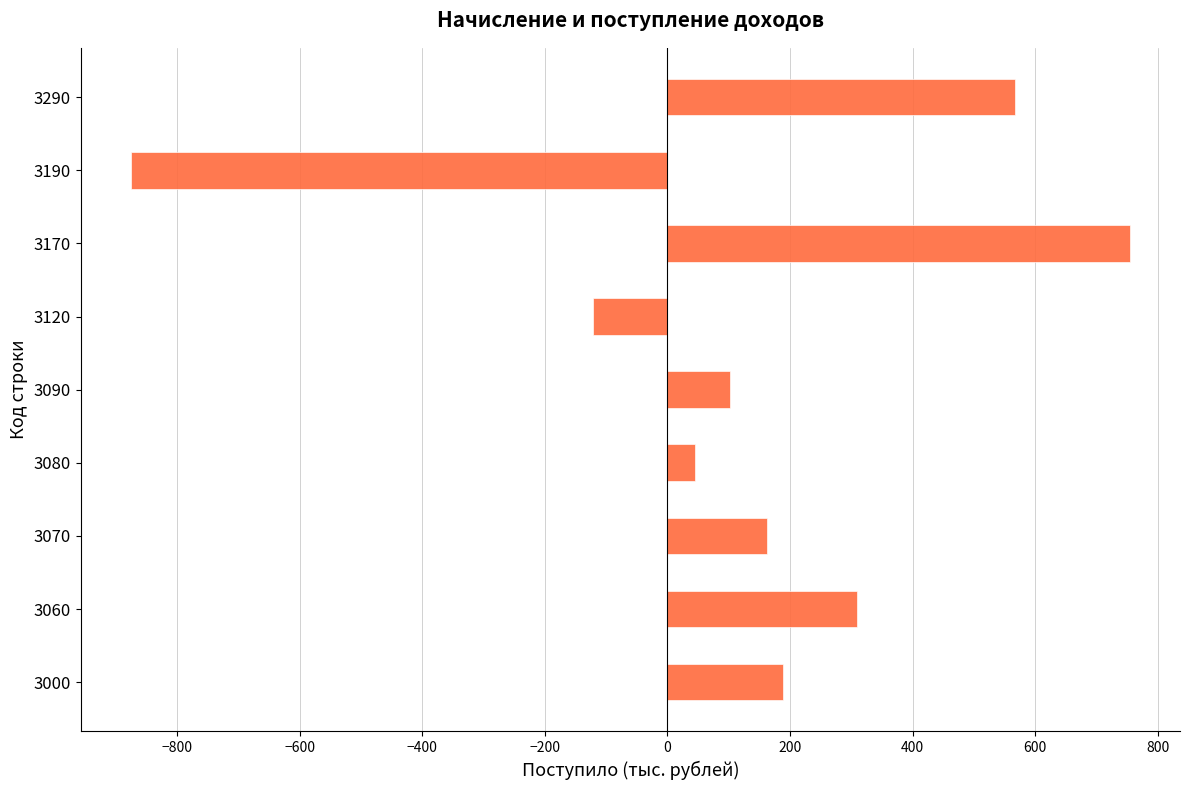

The chart shows a value of 163 at 3070. True or false?

True